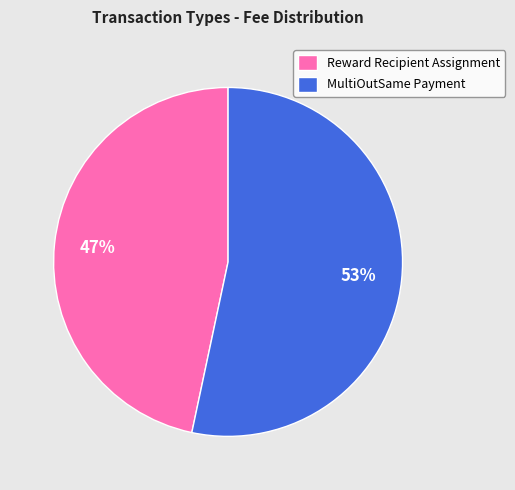

Does Reward Recipient Assignment account for over 50% of the chart?

No